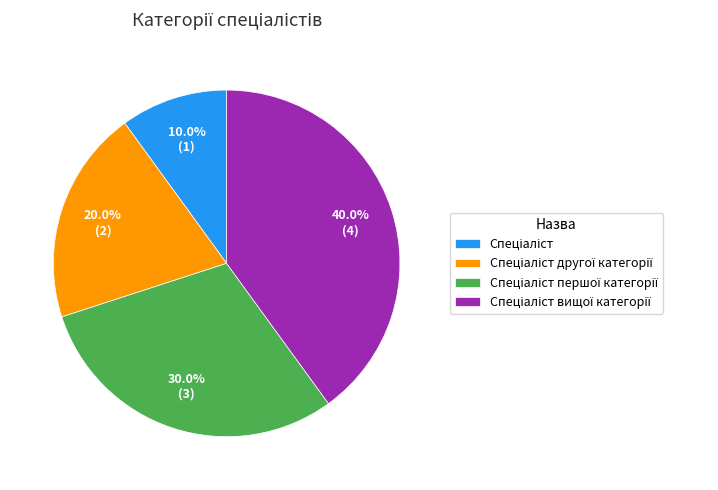

Does any single category account for the majority?

No